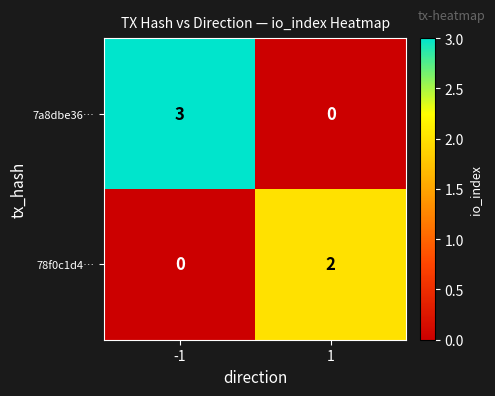

What is the greatest value displayed?

3